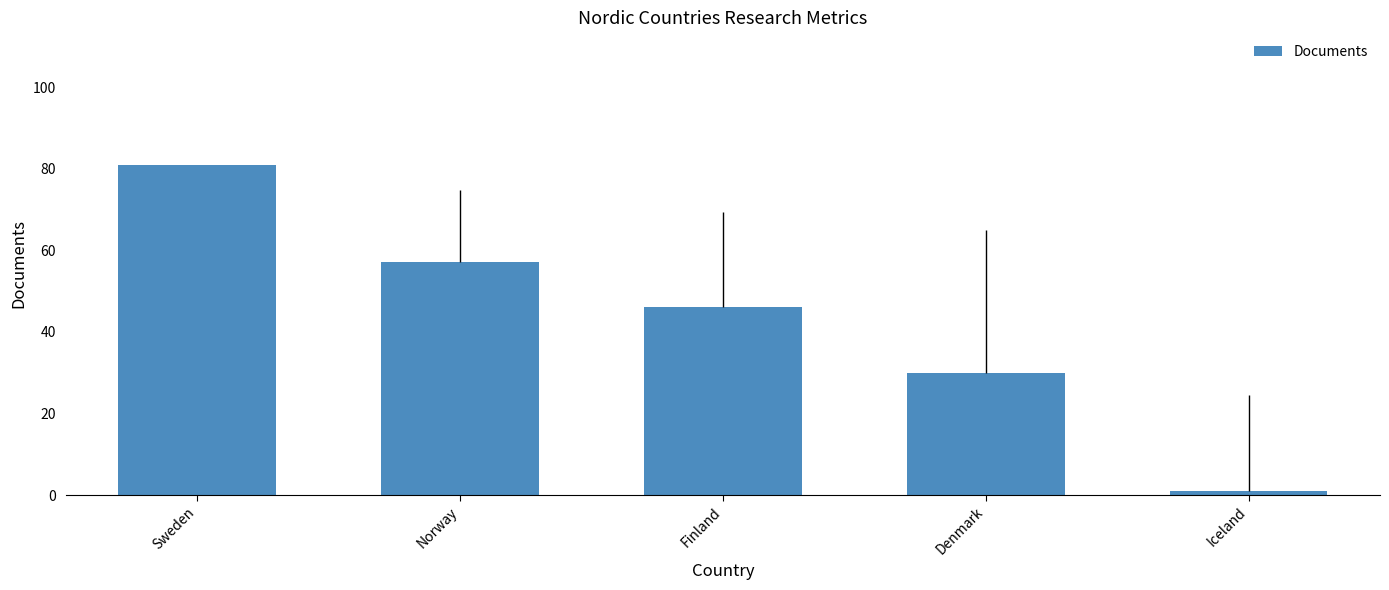

What is the minimum value shown in the chart?

1